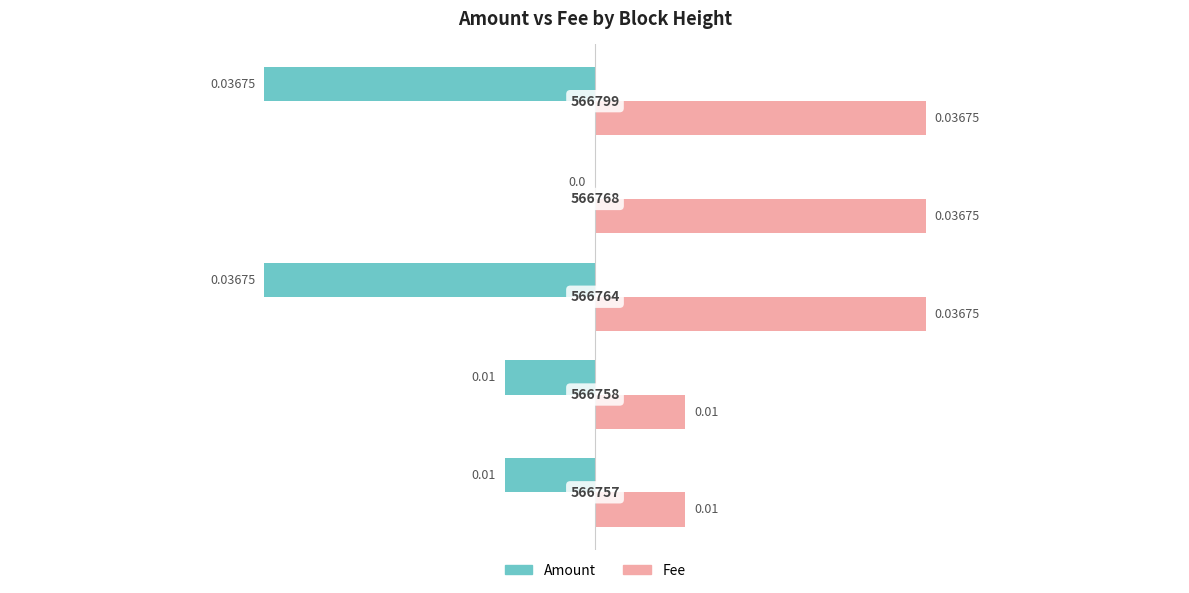

Which series has the largest total across all categories?

Fee